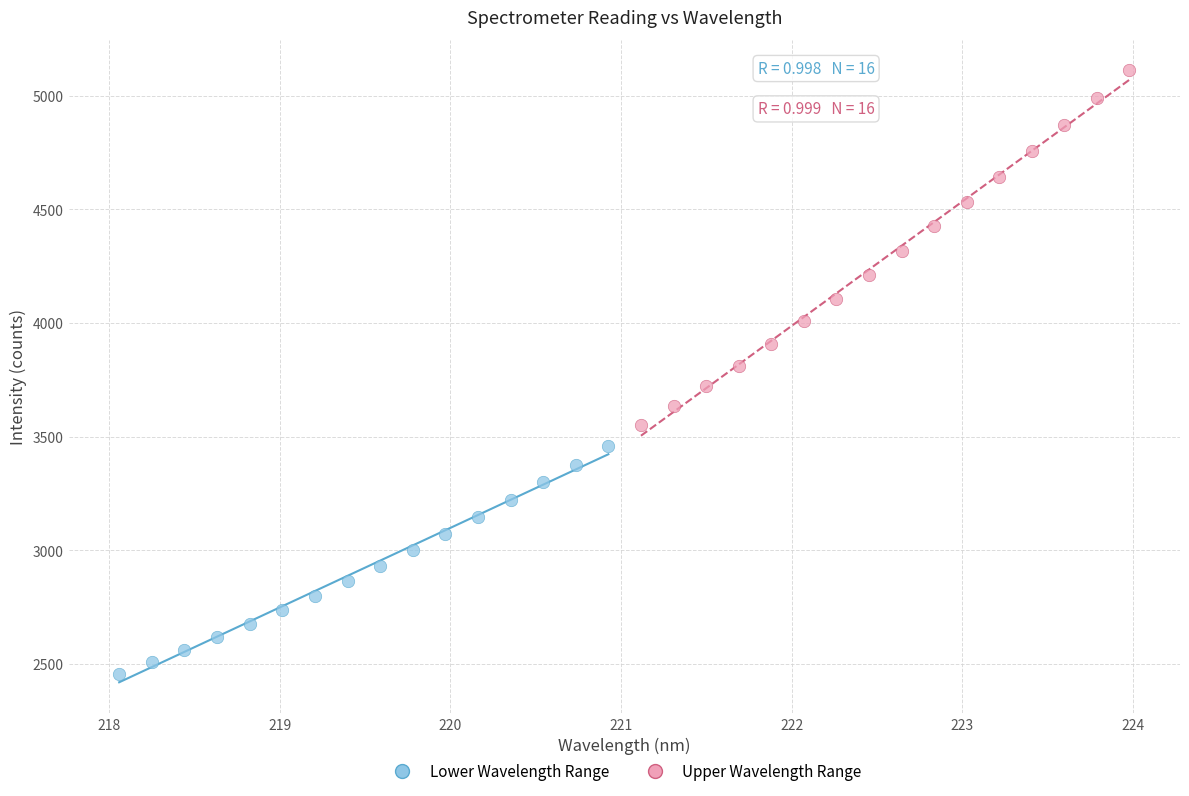

What are all the series names shown in the legend?

Lower Wavelength Range, Upper Wavelength Range